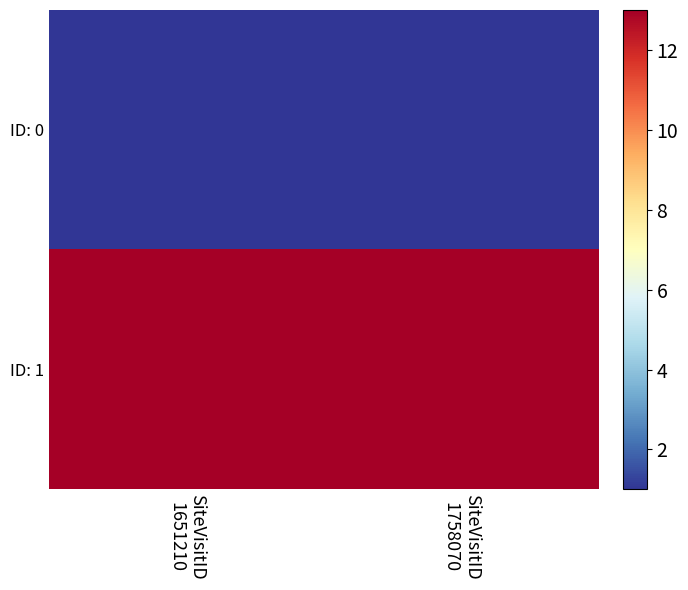

Reading left to right, extract all data points from this chart.

ID: 0: SiteVisitID
1651210=1	SiteVisitID
1758070=1
ID: 1: SiteVisitID
1651210=13	SiteVisitID
1758070=13